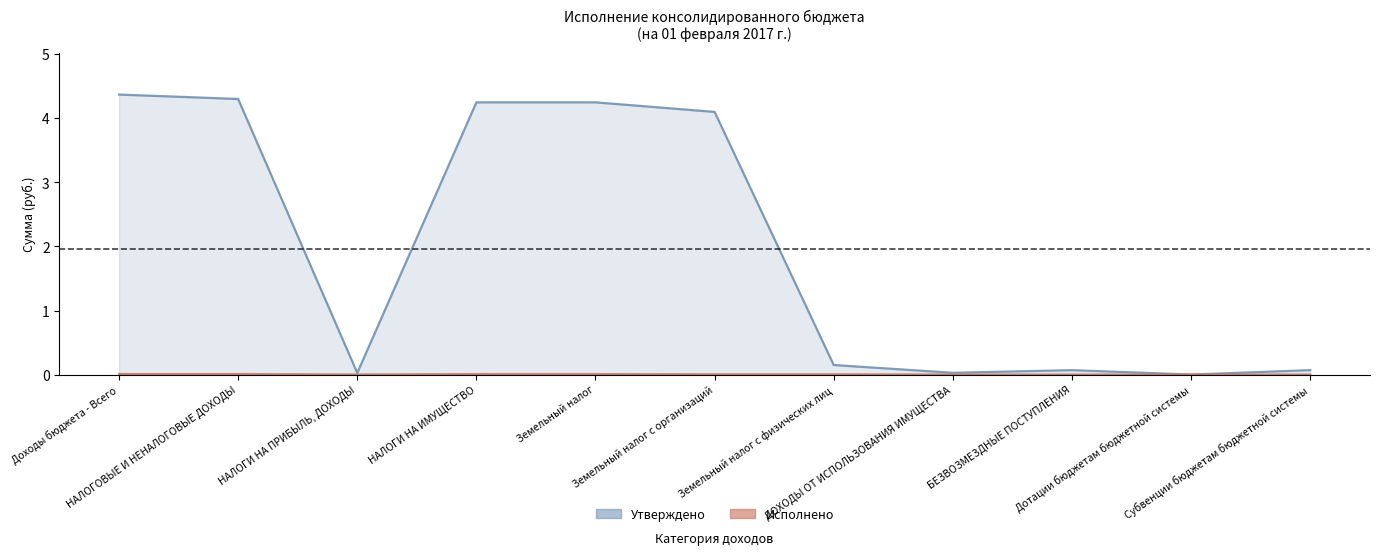

How many lines are shown in the chart?

2